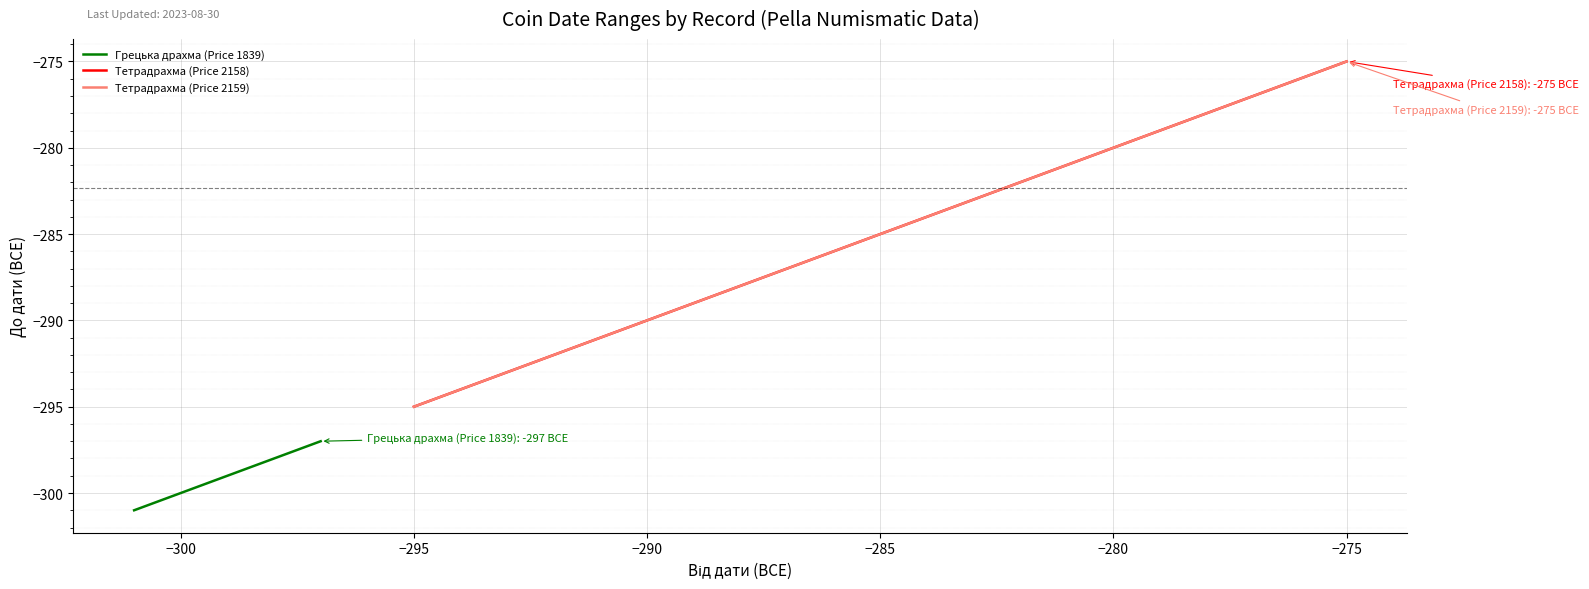

At which category is the sum across all series the highest?

−300